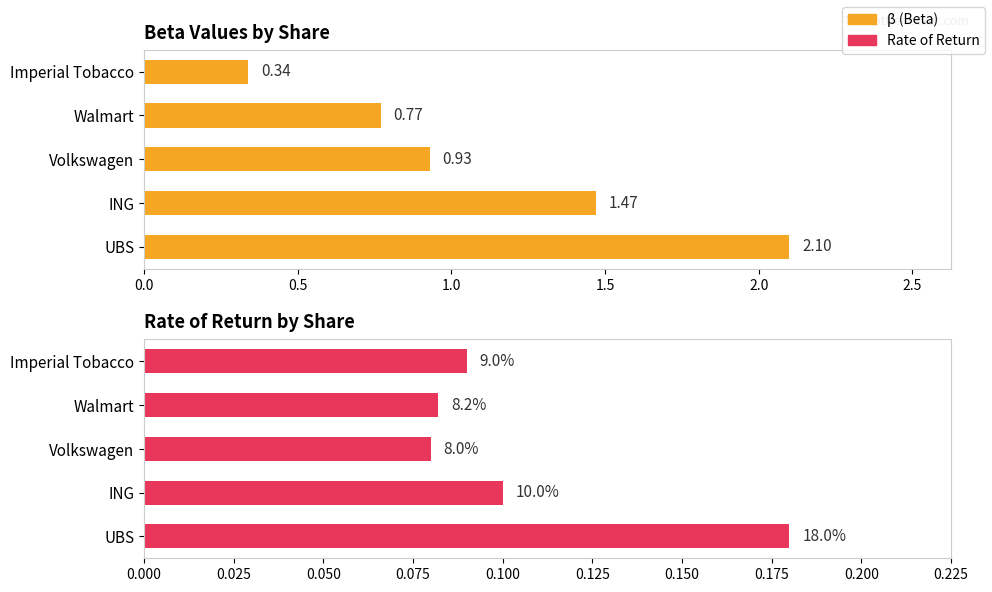

What is the difference between the maximum and second lowest values in the β (Beta) series?

1.3